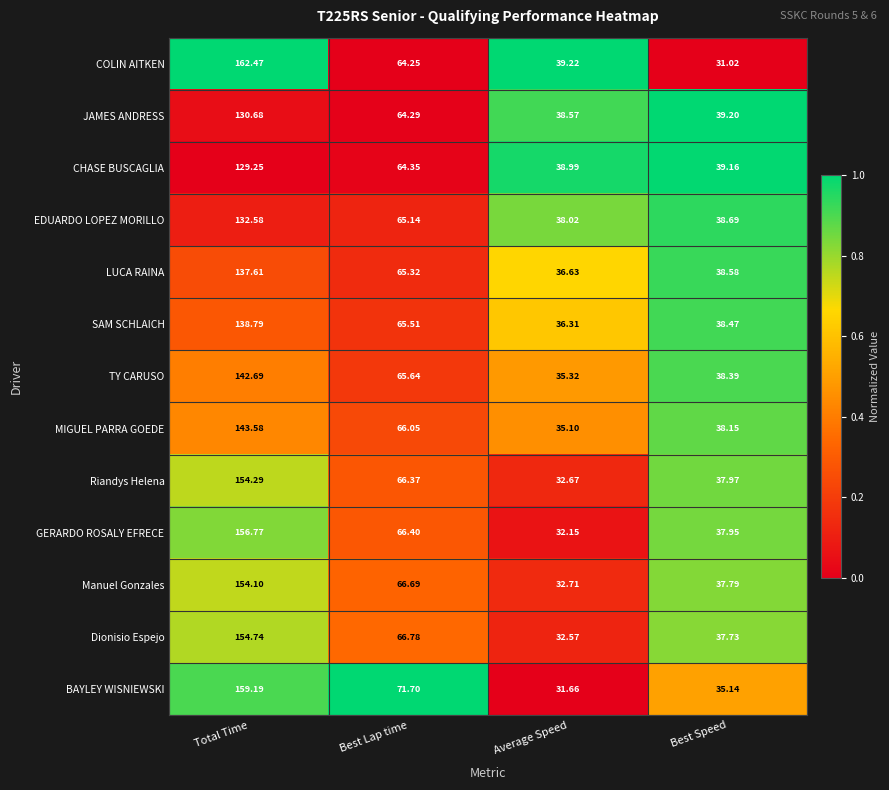

At which label does MIGUEL PARRA GOEDE first exceed 66?

Total Time